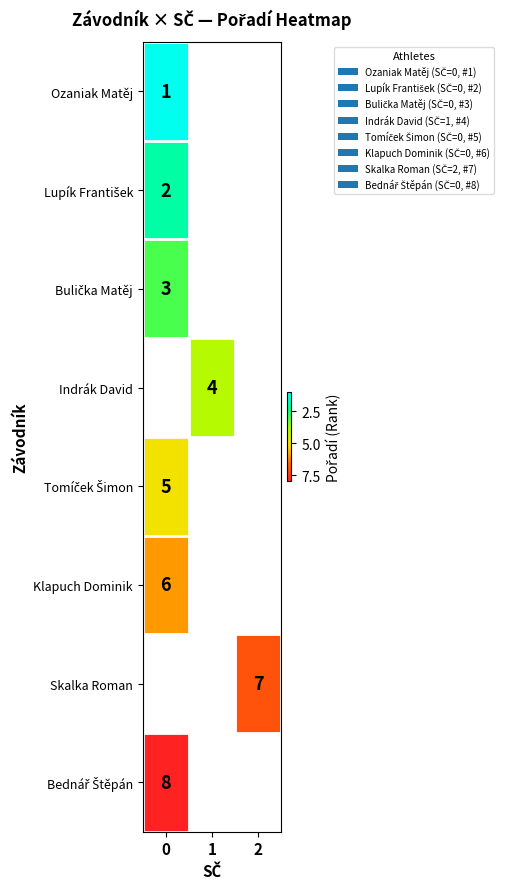

Rank the series by their average value, from lowest to highest.

Ozaniak Matěj, Lupík František, Bulička Matěj, Indrák David, Tomíček Šimon, Klapuch Dominik, Skalka Roman, Bednář Štěpán